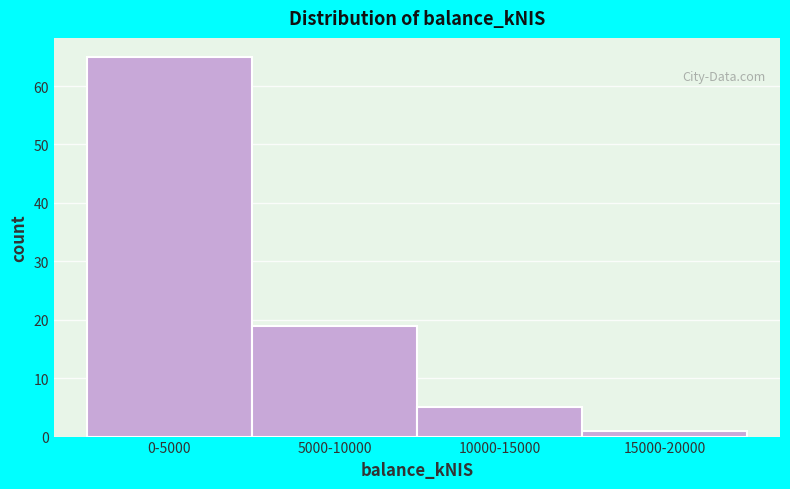

Reading left to right, transcribe all the data shown in this chart.

0-5000=65	5000-10000=19	10000-15000=5	15000-20000=1